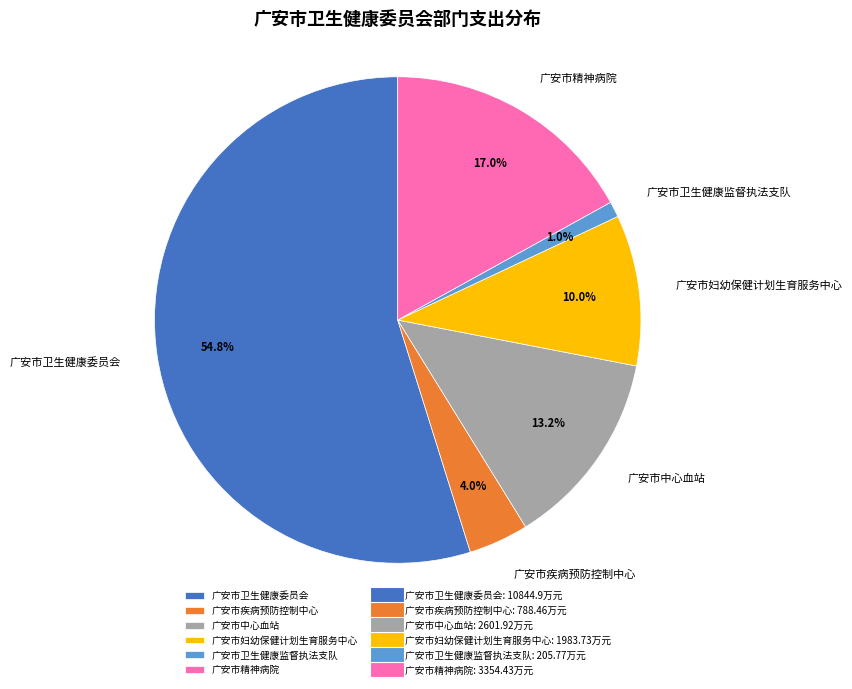

Do 广安市卫生健康委员会 and 广安市疾病预防控制中心 together represent more than half of the pie?

Yes